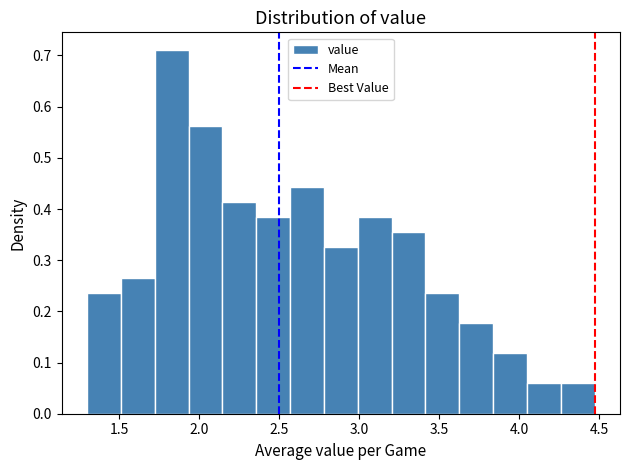

Reading left to right, transcribe this chart: for each bar, give the range it covers on the x-axis and its height. Neither the bar edges nor the heights are printed on the chart, so give them approximately, as read against the axes.

1.30 to 1.50: 0.24
1.50 to 1.70: 0.27
1.70 to 1.95: 0.71
1.95 to 2.15: 0.56
2.15 to 2.35: 0.41
2.35 to 2.55: 0.38
2.55 to 2.80: 0.44
2.80 to 3.00: 0.33
3.00 to 3.20: 0.38
3.20 to 3.40: 0.35
3.40 to 3.60: 0.24
3.60 to 3.85: 0.18
3.85 to 4.05: 0.12
4.05 to 4.25: 0.06
4.25 to 4.45: 0.06